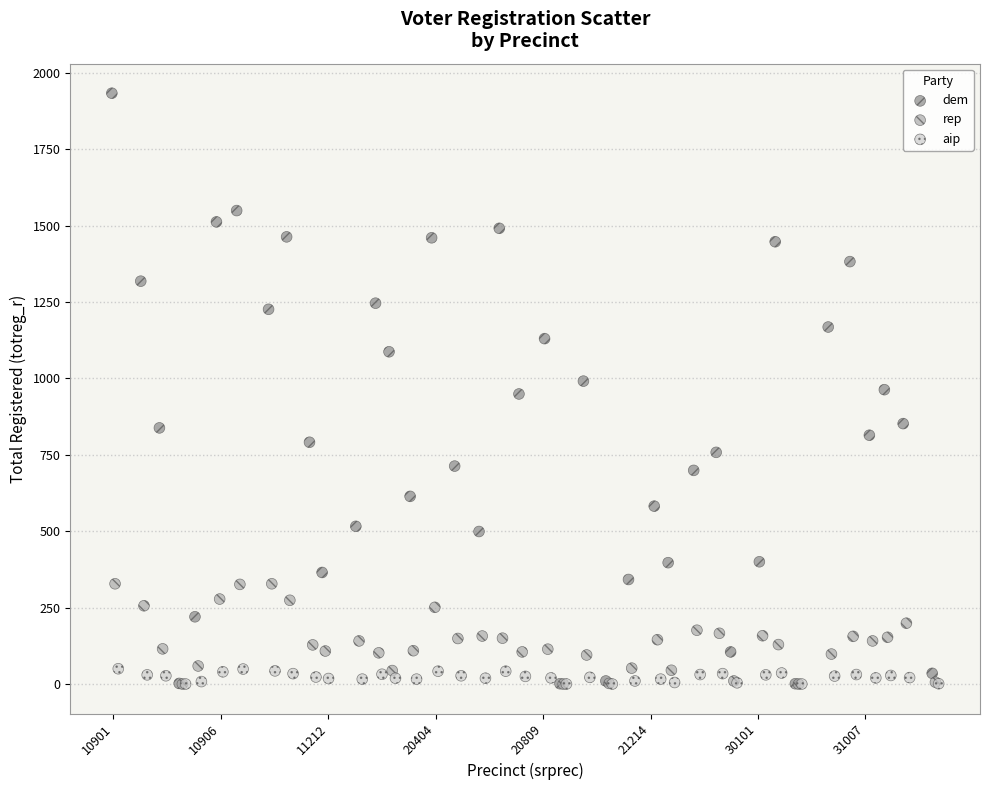

Which series reaches the maximum Y coordinate?

dem